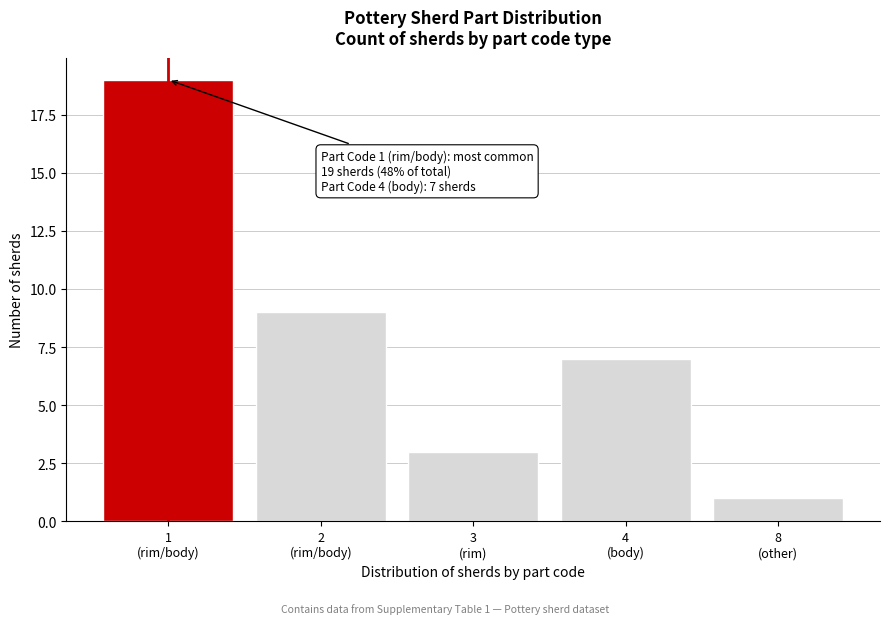

Reading right to left, transcribe all the data shown in this chart.

1	7	3	9	19